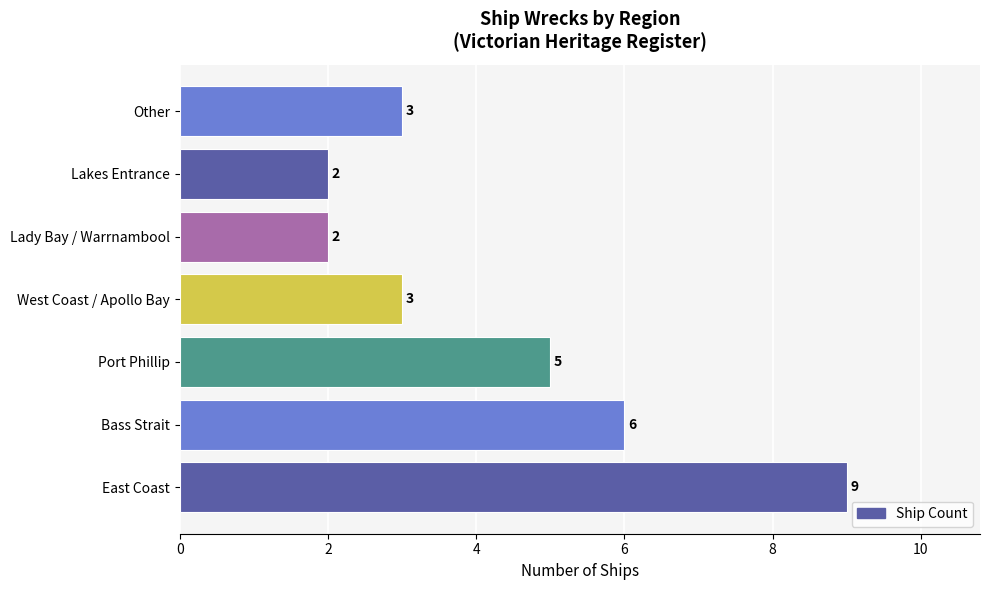

Which label corresponds to the largest value in the chart?

East Coast